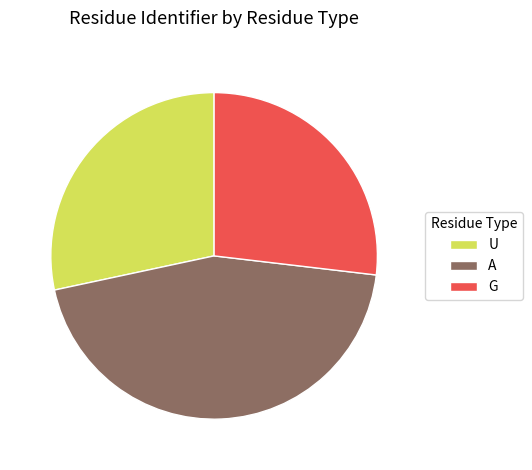

Does G represent more than half of the total?

No